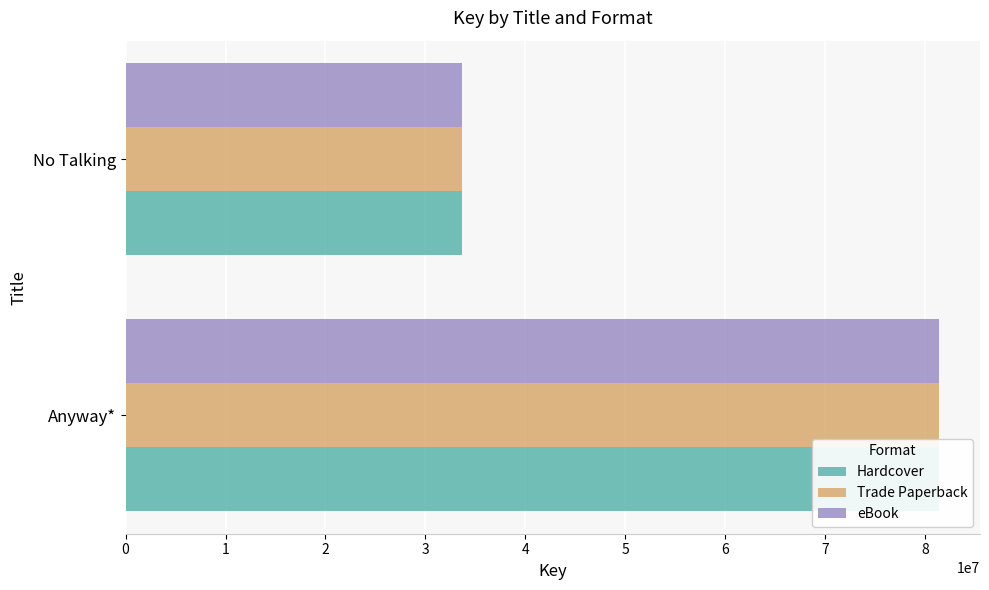

Are the bars horizontal?

Yes